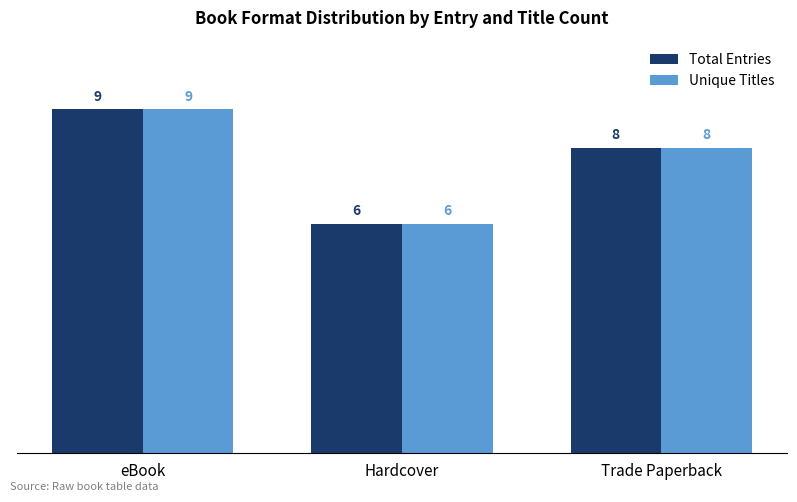

At which category is the sum across all series the highest?

eBook